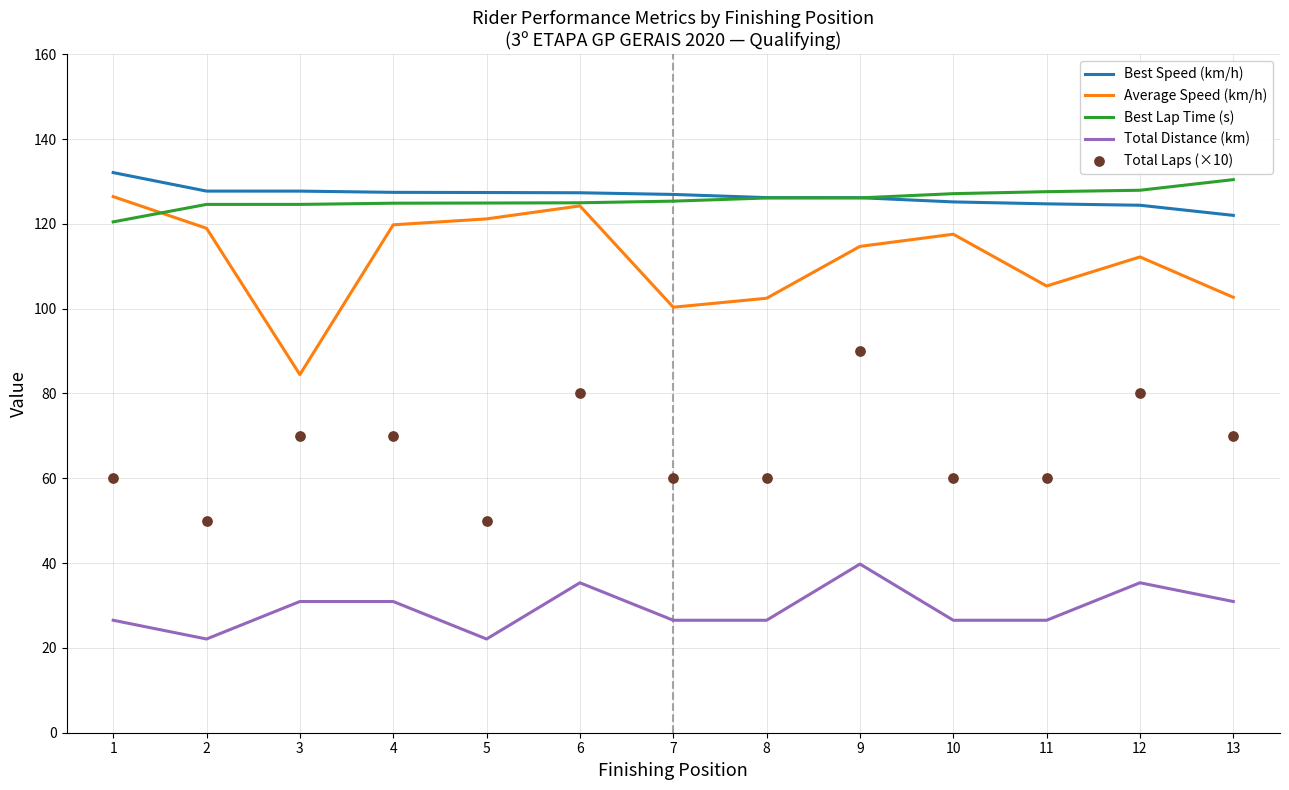

Which series contains the highest Y value?

Best Speed (km/h)